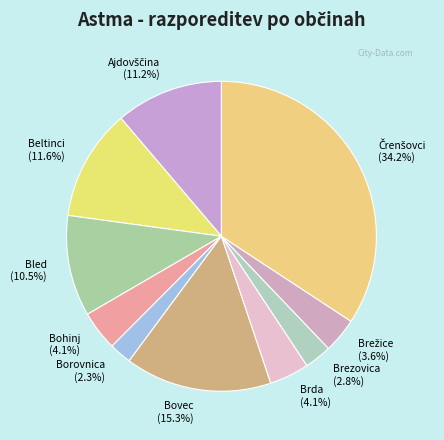

To the nearest percent, what is the difference between the Bovec and Beltinci slice percentages?

4%